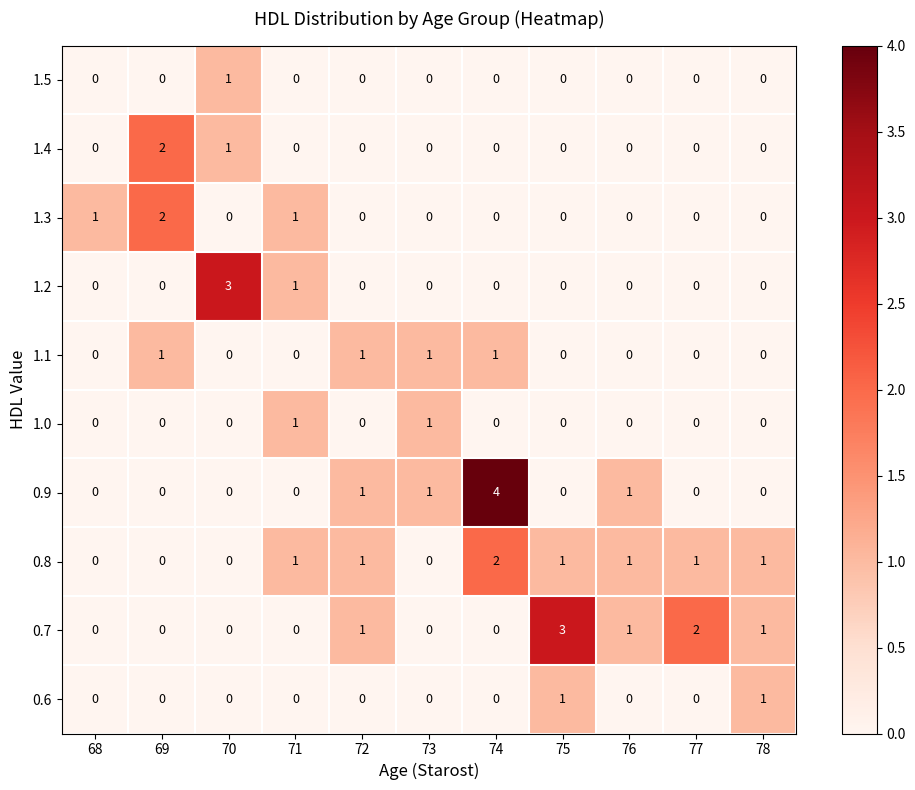

The value of 1.4 at 71 is 1. True or false?

False